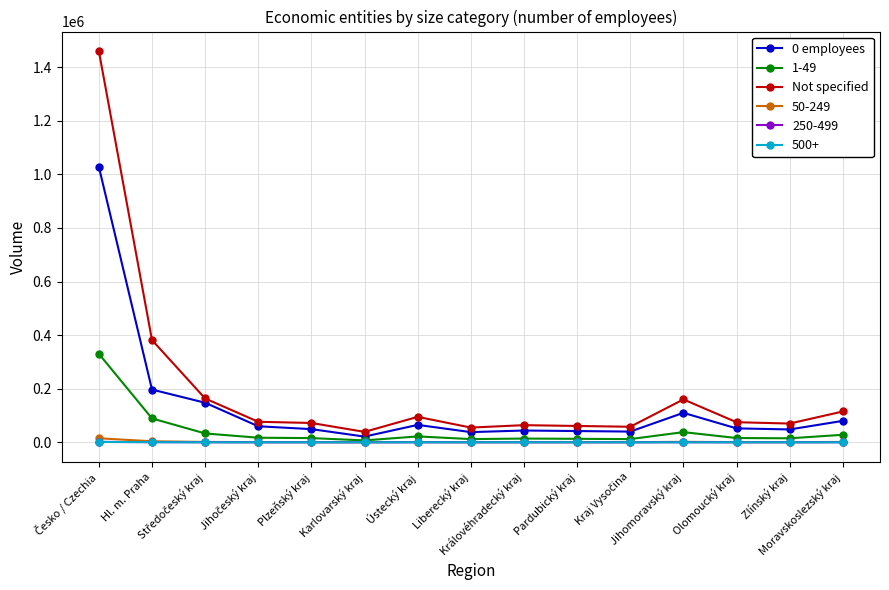

True or false: 250-499 and Not specified cross at least once.

False